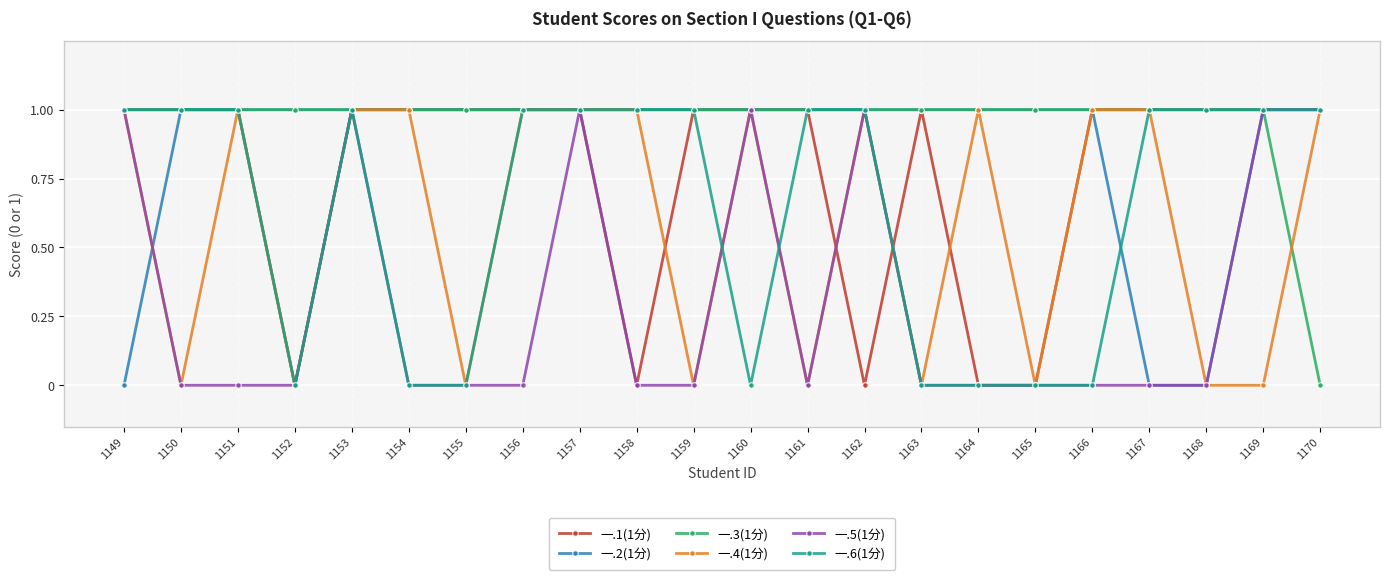

Is the value of 一.2(1分) at 1155 greater than the value of 一.5(1分) at 1150?

Yes